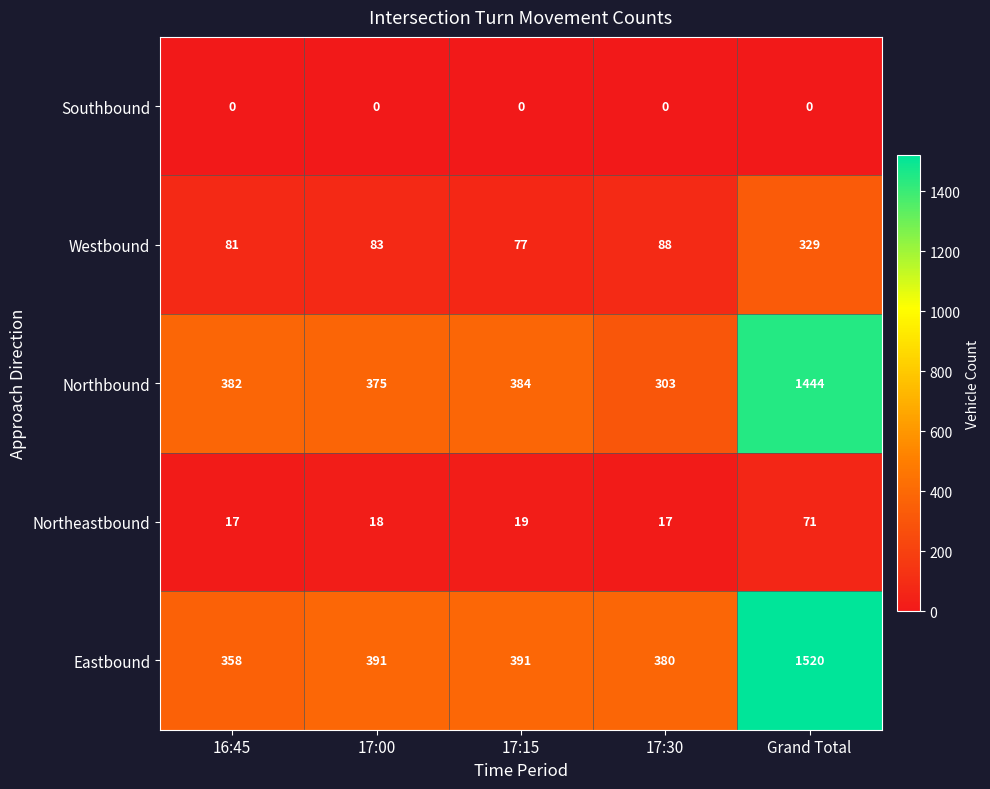

What is the spread (max minus min) of values at 17:15?

391